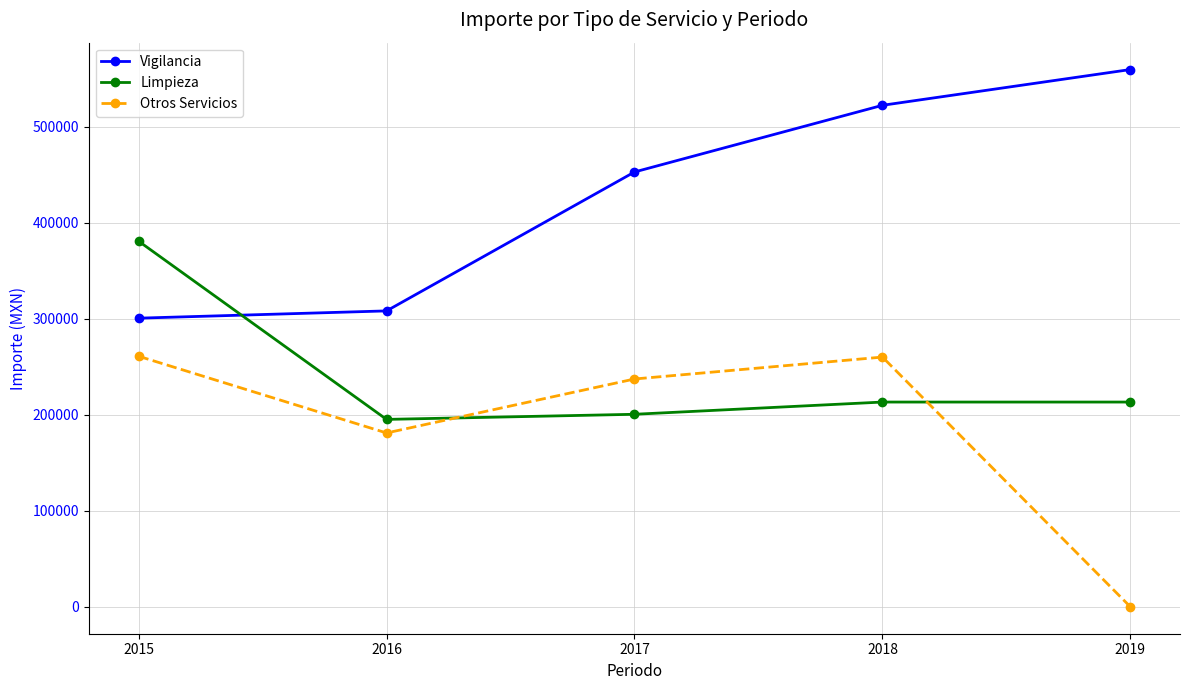

True or false: Limpieza and Otros Servicios intersect in this chart.

True